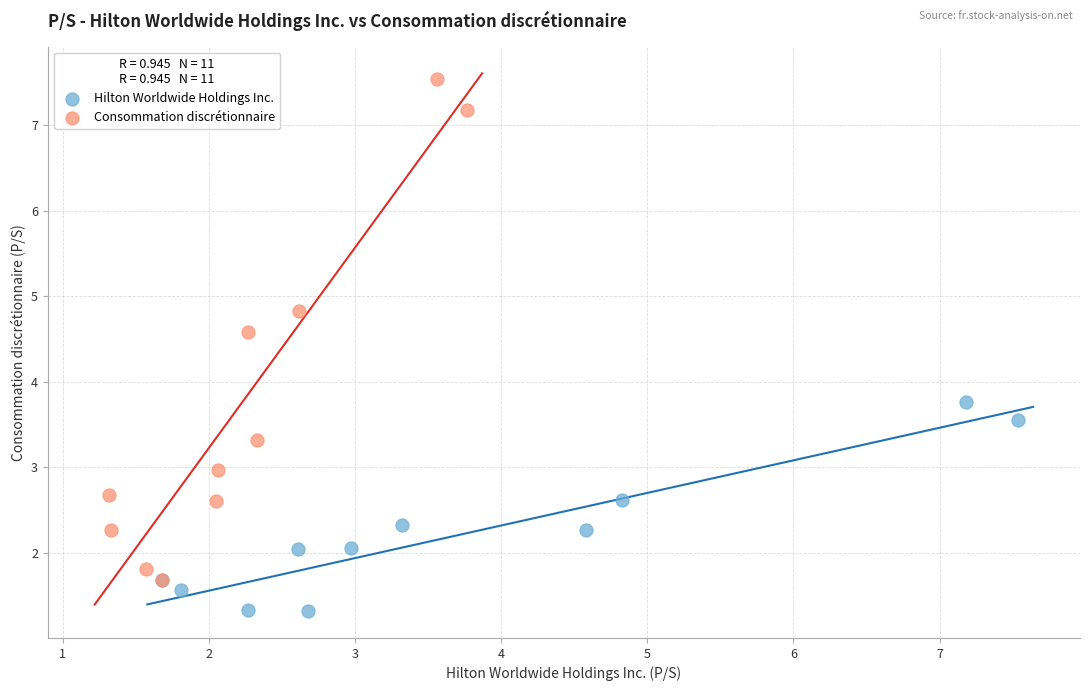

Which series has the widest spread of Y values?

Consommation discrétionnaire